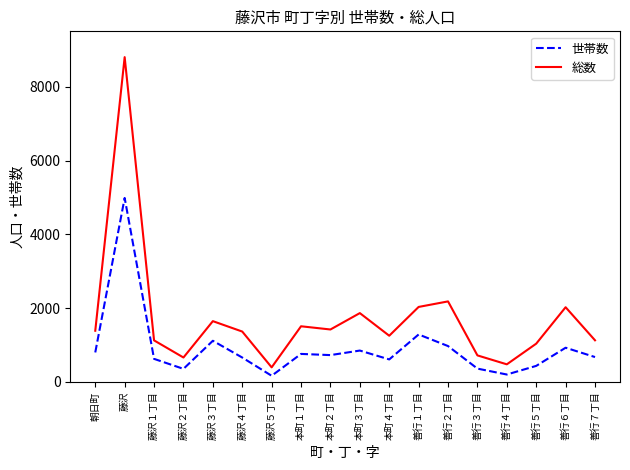

The value of 総数 at 本町１丁目 is 1509. True or false?

True